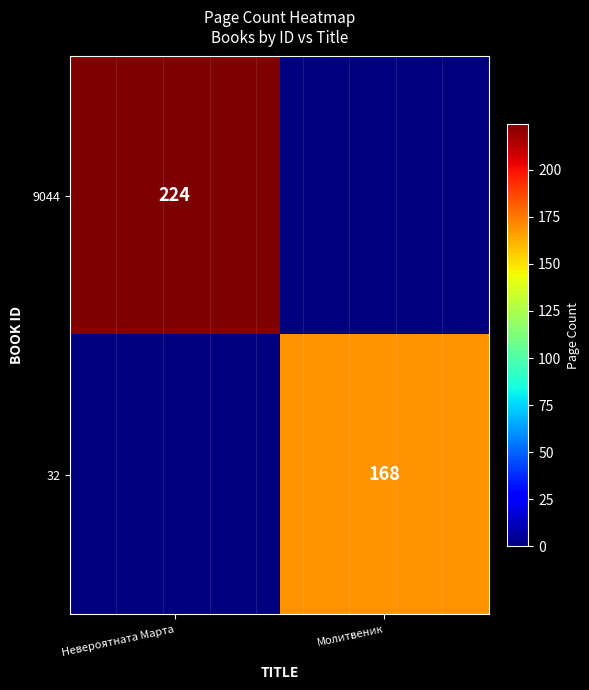

Is it true that 9044 equals 63 at Невероятната Марта?

False